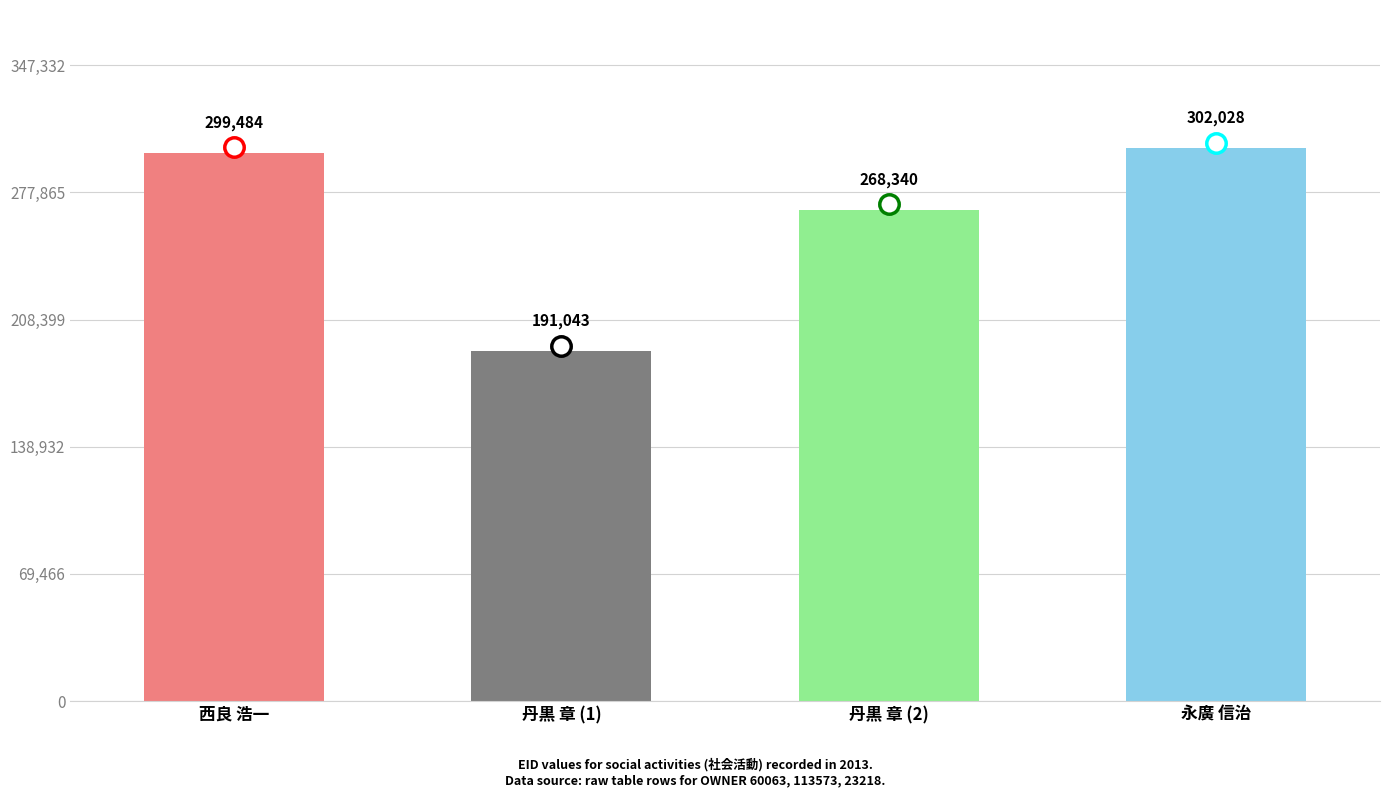

What is the label of the 4th bar from the left?

永廣 信治